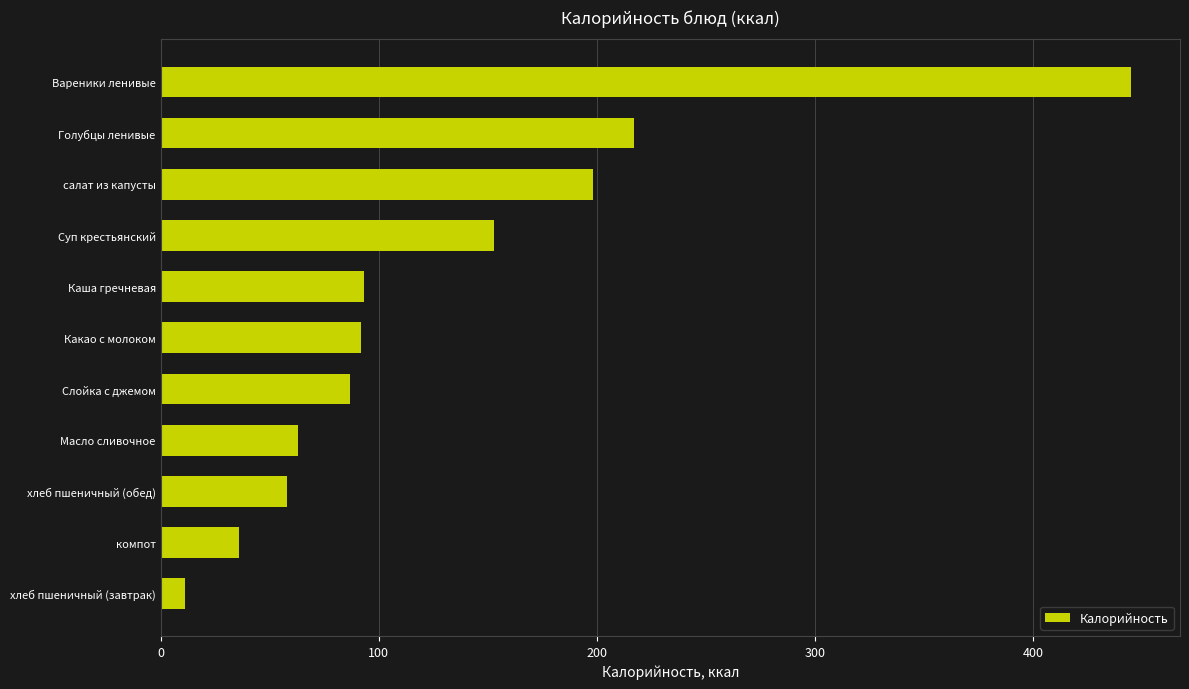

The chart shows a value of 146 at Какао с молоком. True or false?

False